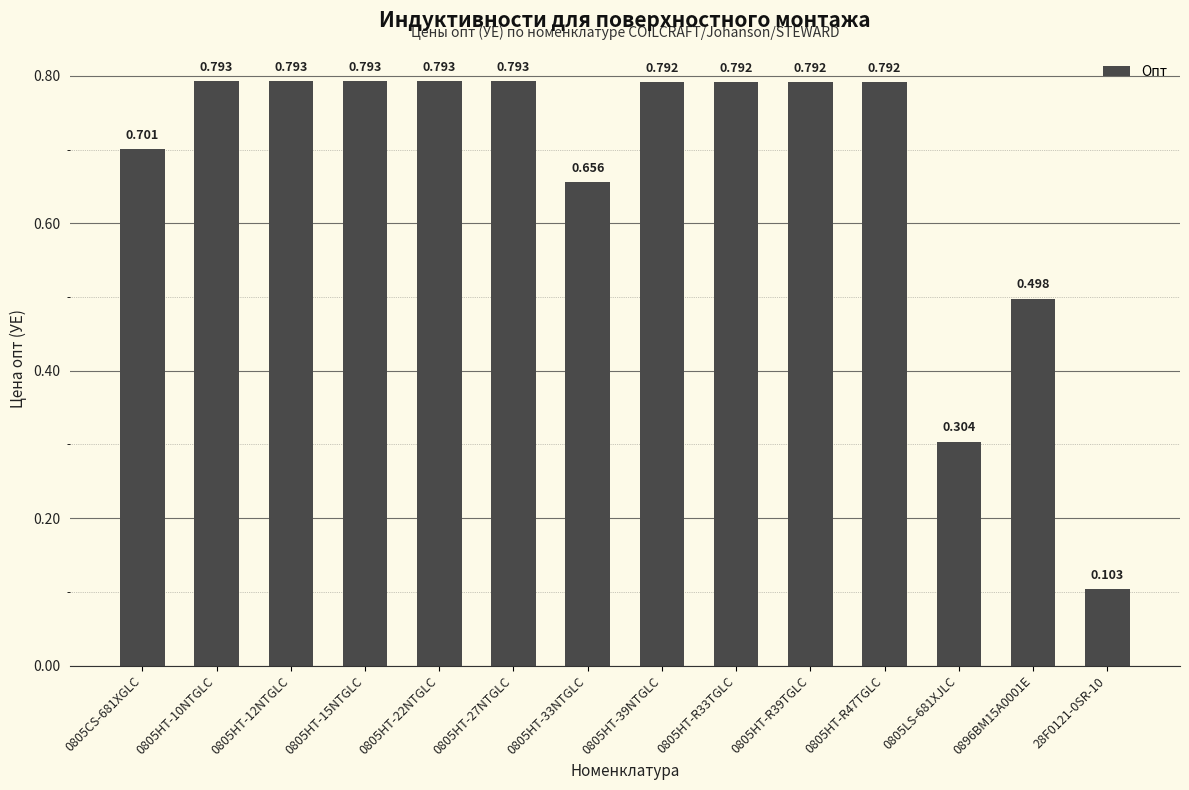

Count the number of data series in this chart.

1